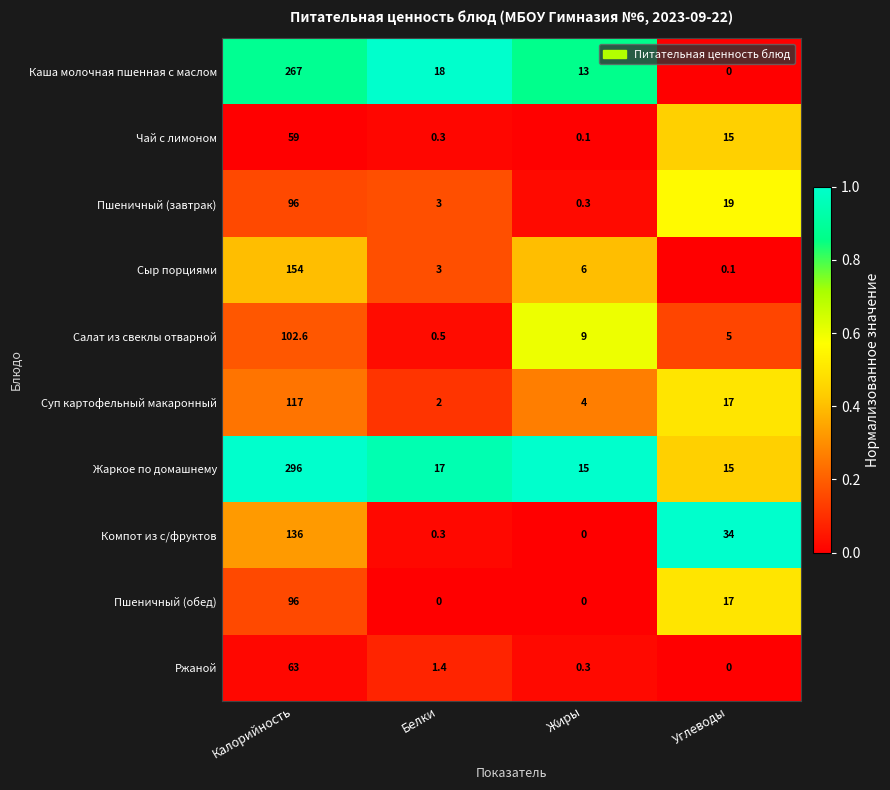

What is the sum of the Суп картофельный макаронный values at Жиры and Углеводы?

21.0